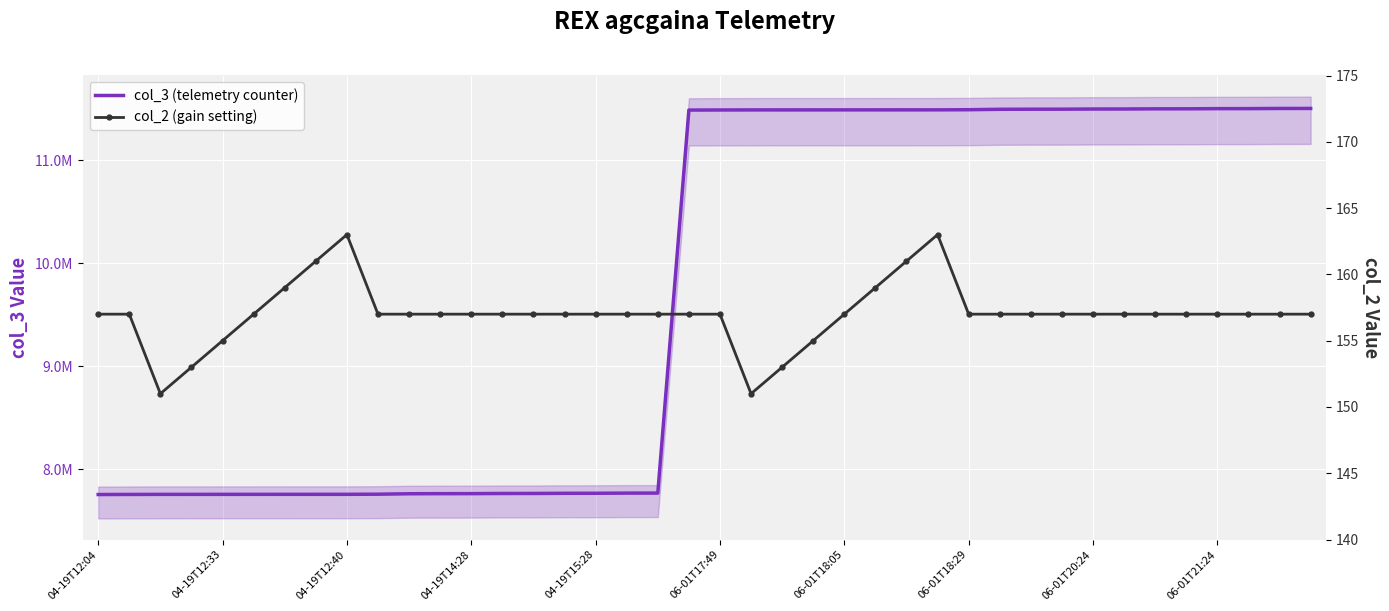

True or false: col_3 (telemetry counter) and col_2 (gain setting) intersect in this chart.

False